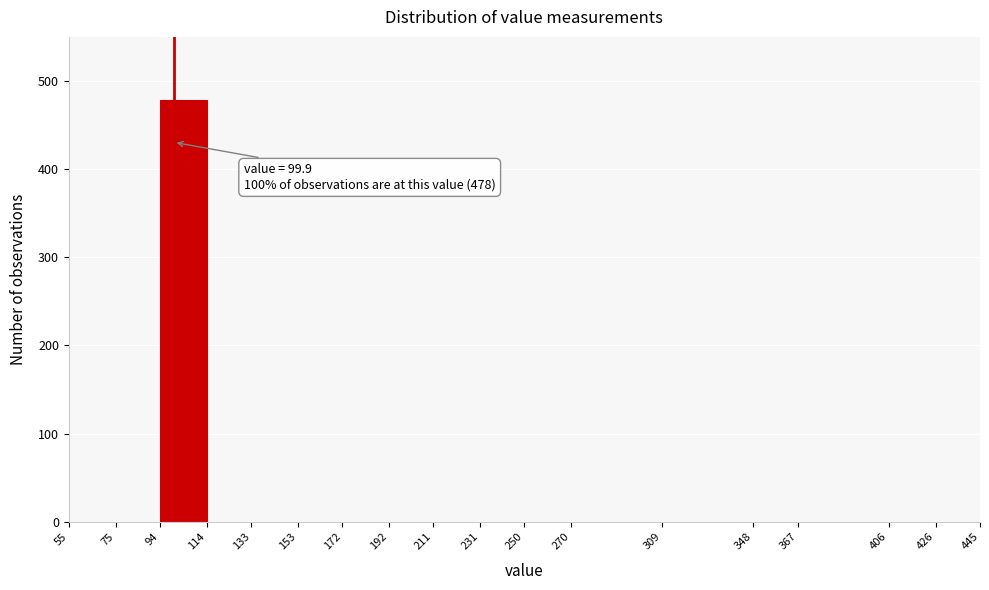

Over which range of the x-axis is the bar tallest?

94 to 114